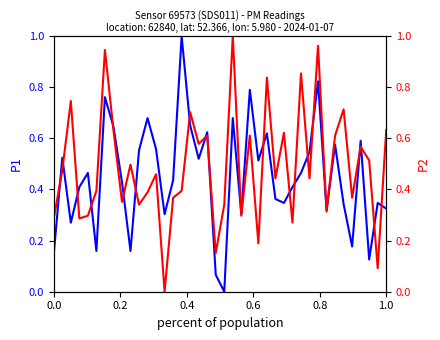

What are all the series names shown in the legend?

P1, P2